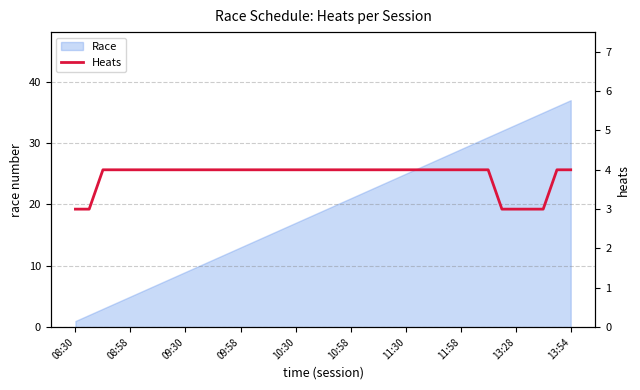

What is the sum of all values?

142